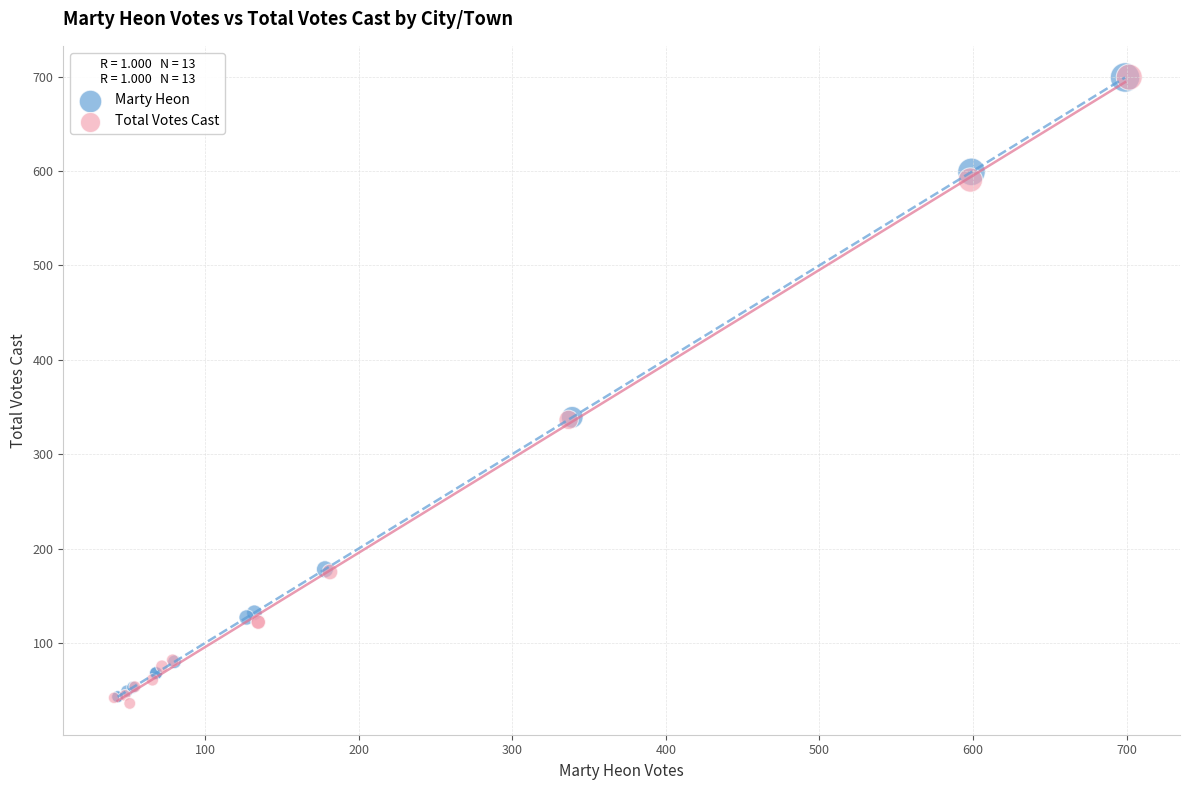

What are all the series names shown in the legend?

Marty Heon, Total Votes Cast